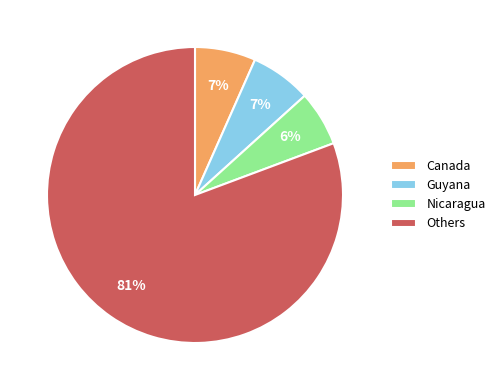

To the nearest percent, what is the average slice percentage?

25%